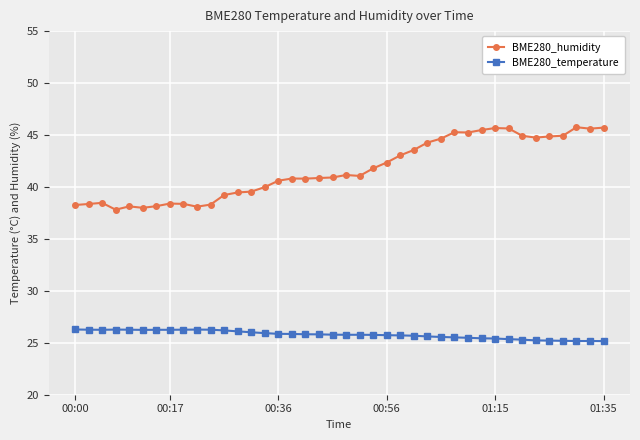

Rank the series by their average value, from highest to lowest.

BME280_humidity, BME280_temperature